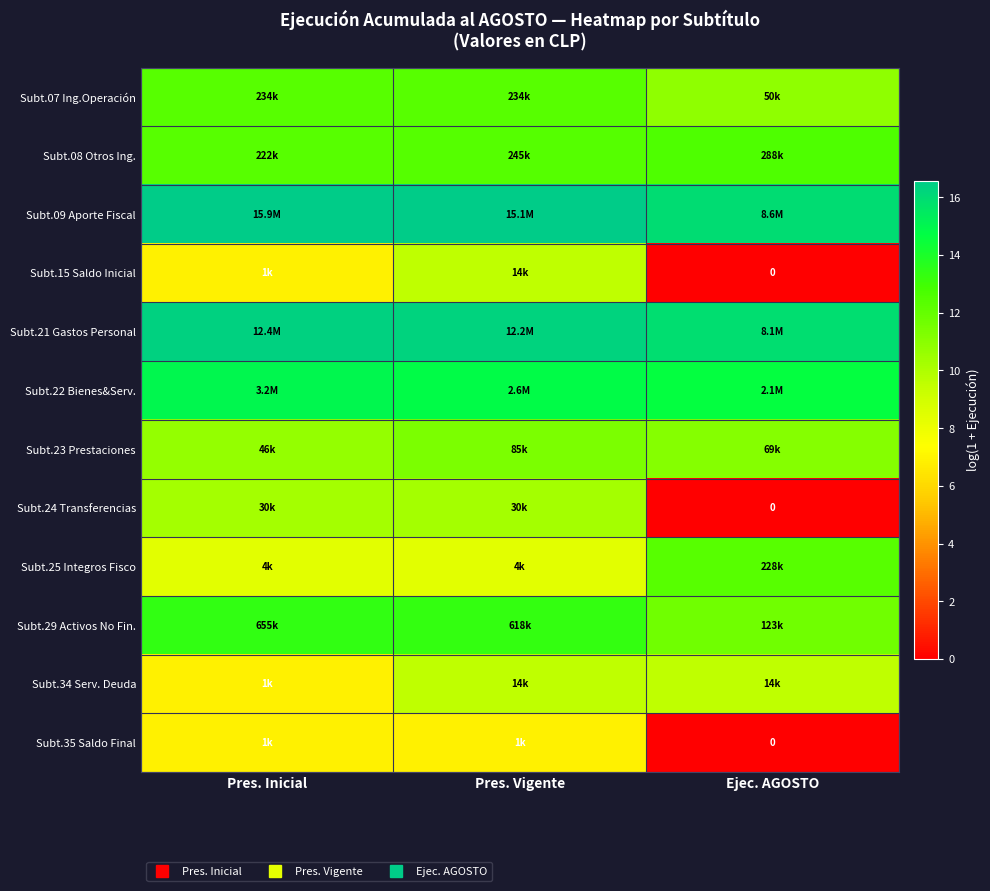

The Subt.07 Ing.Operación series shows 12.4 at Pres. Inicial. True or false?

True